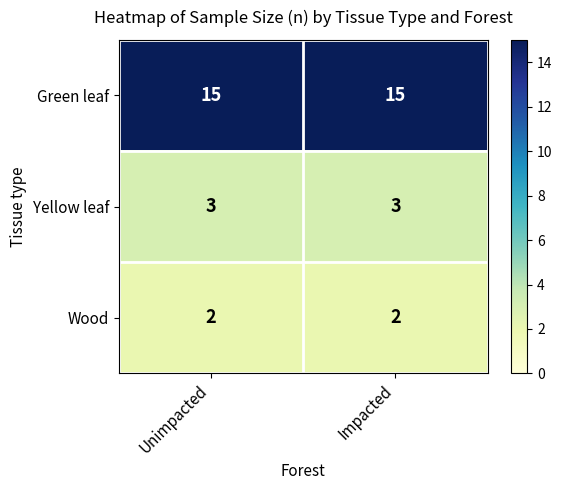

The Wood series shows 2 at Unimpacted. True or false?

True